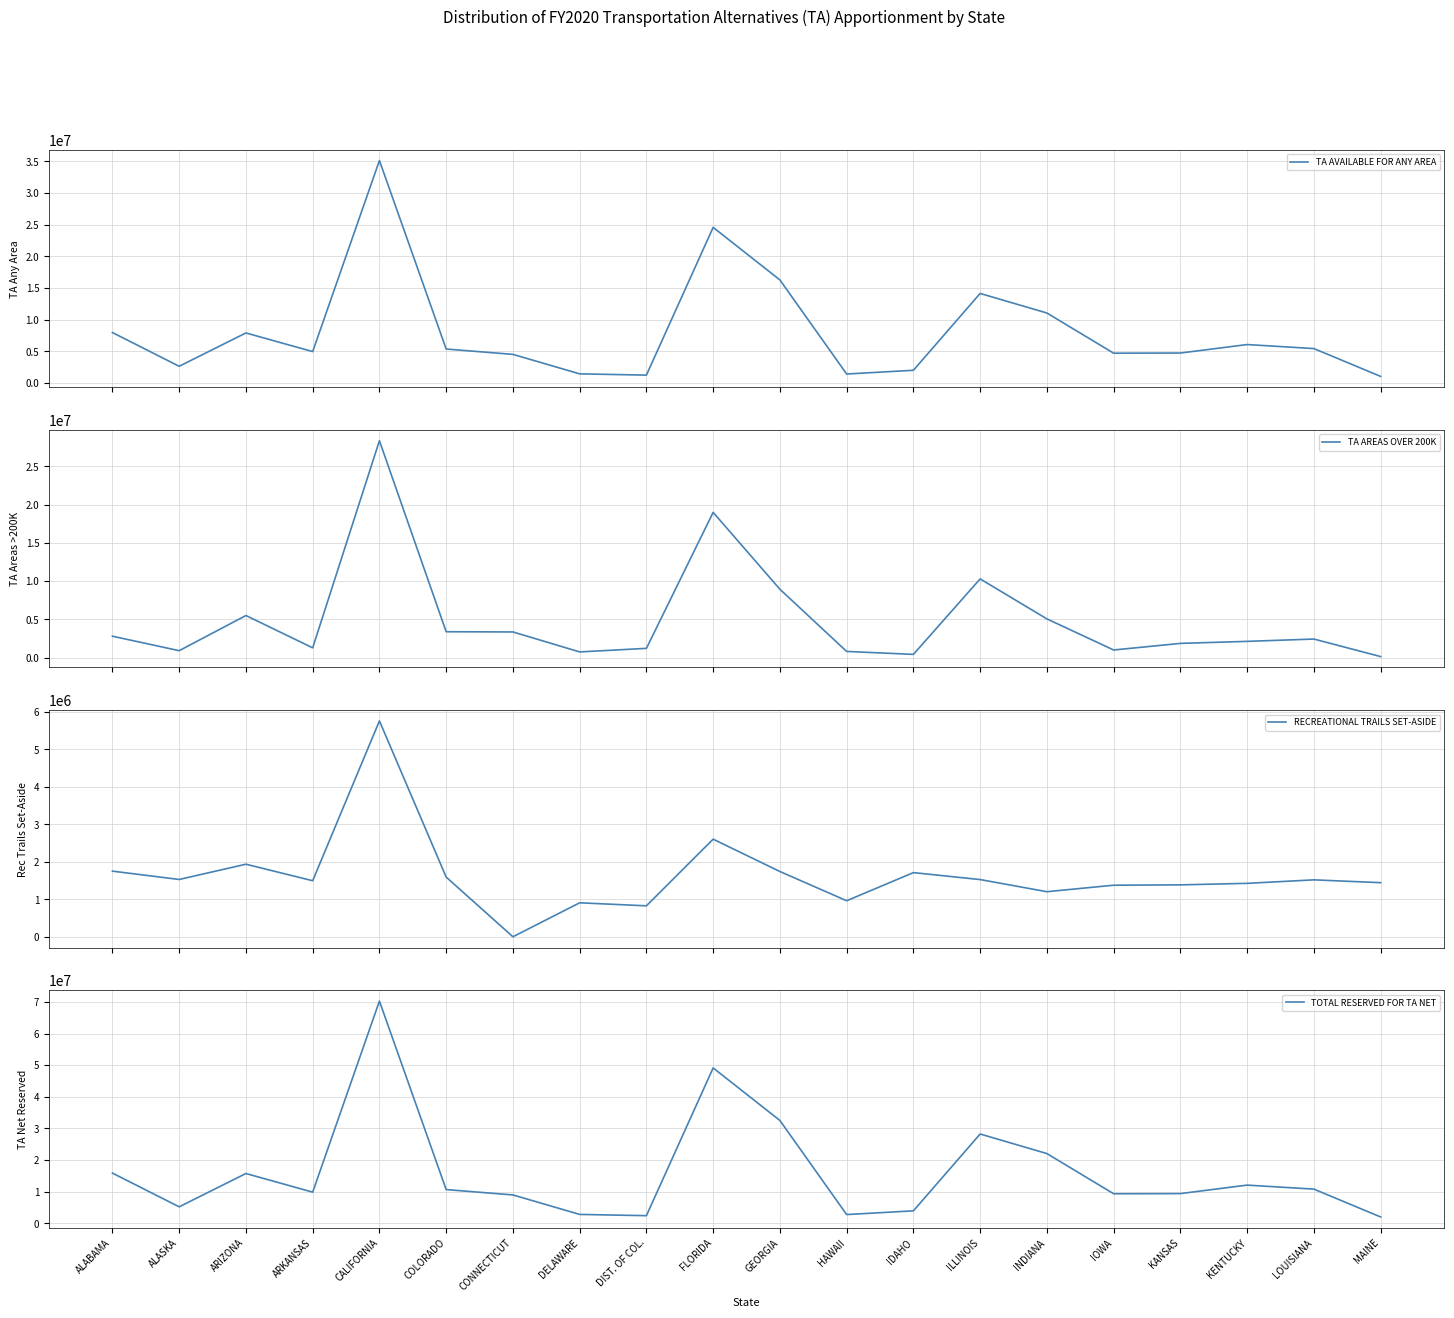

Which category has the lowest value across all series?

CONNECTICUT